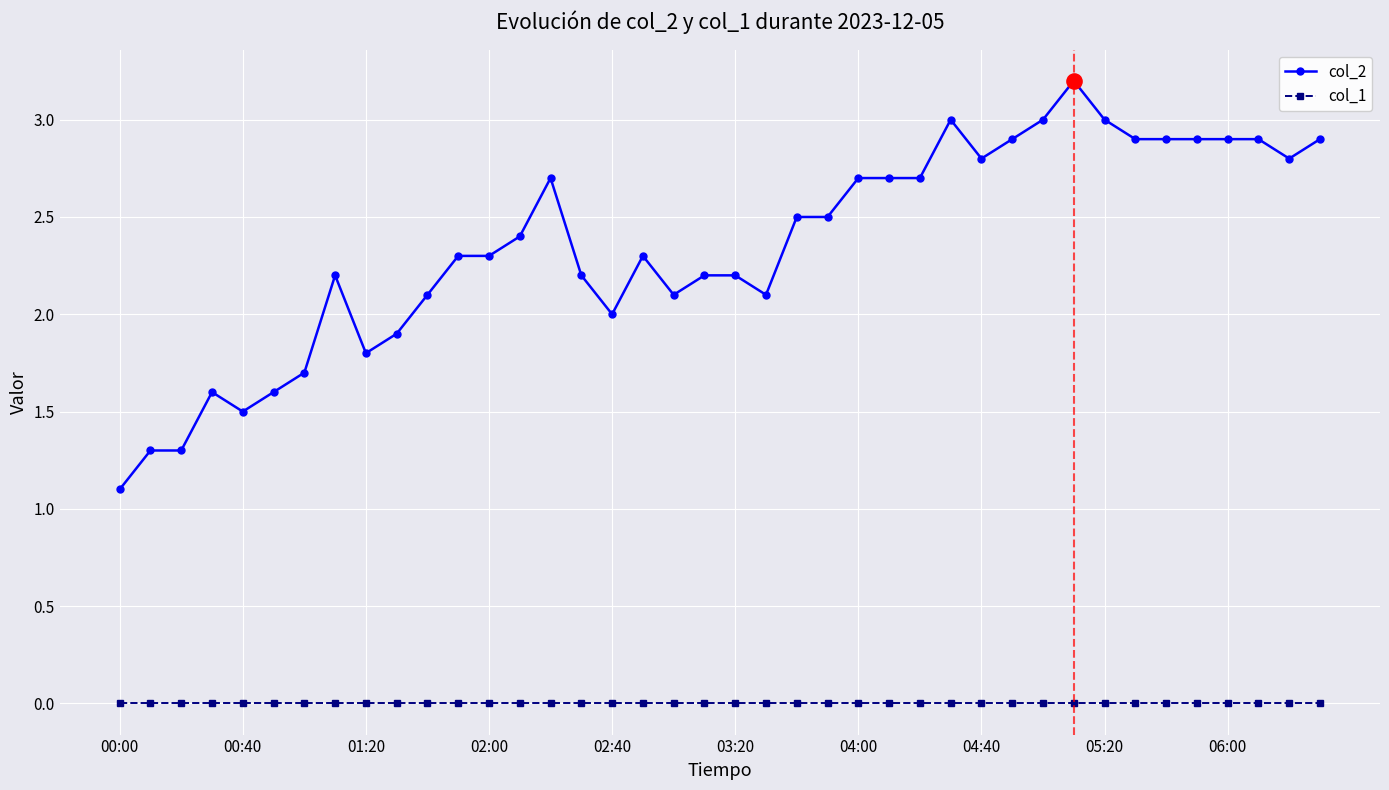

At how many categories does at least one series exceed 1?

40